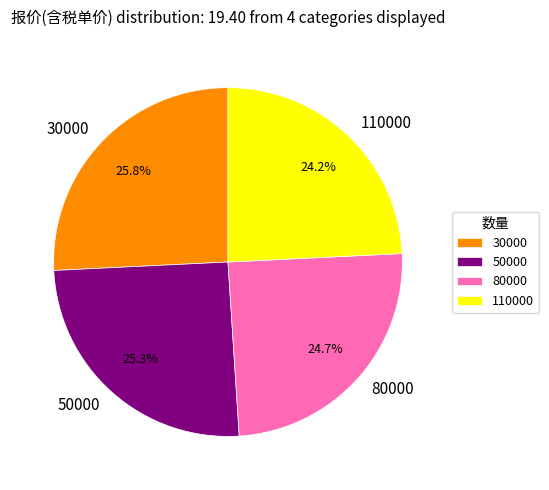

To the nearest percent, what is the difference between the 80000 and 50000 slice percentages?

1%